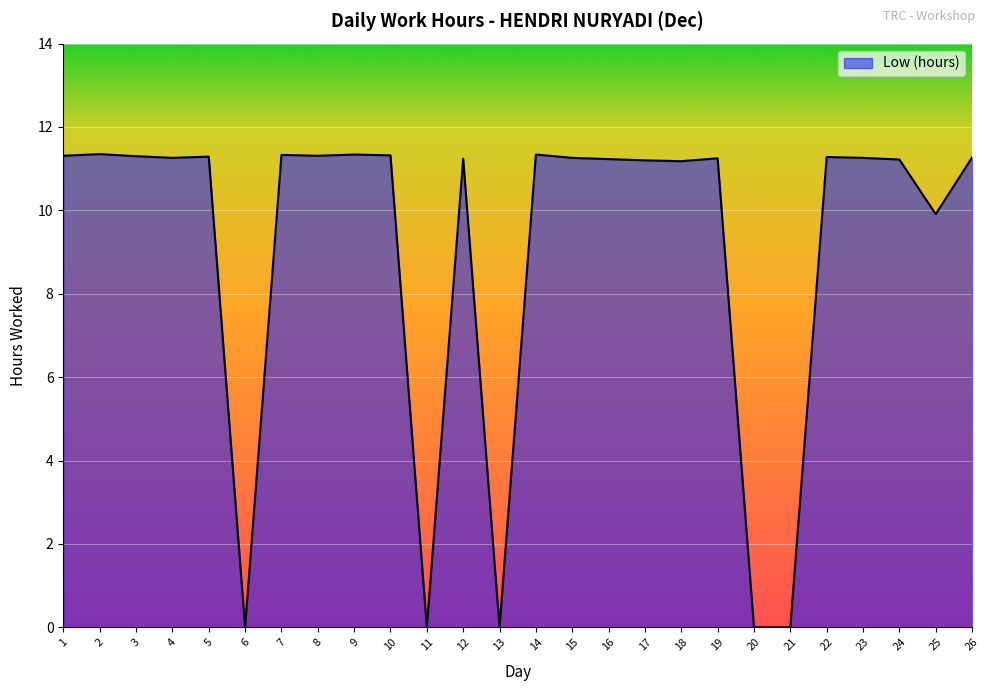

How many lines are shown in the chart?

1